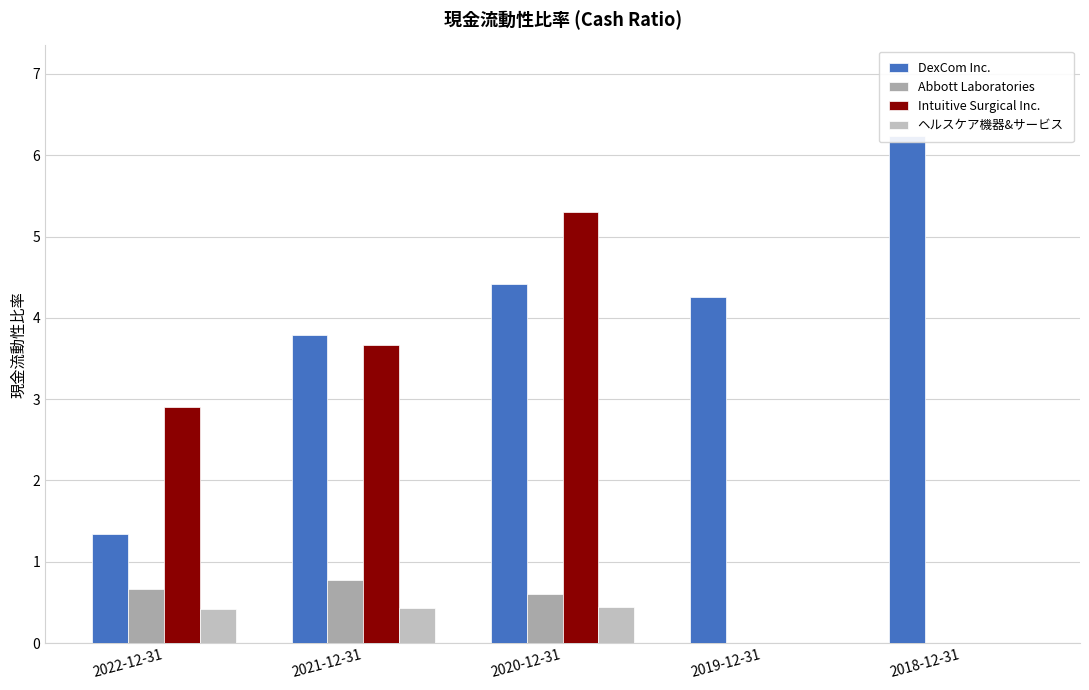

What is the value of the ヘルスケア機器&サービス bar at the 1st from the left?

0.4